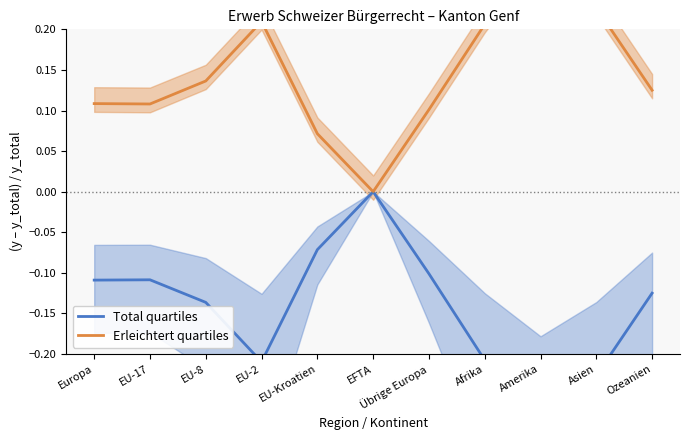

In Total quartiles, how many points are higher than both neighbors (excluding endpoints)?

2